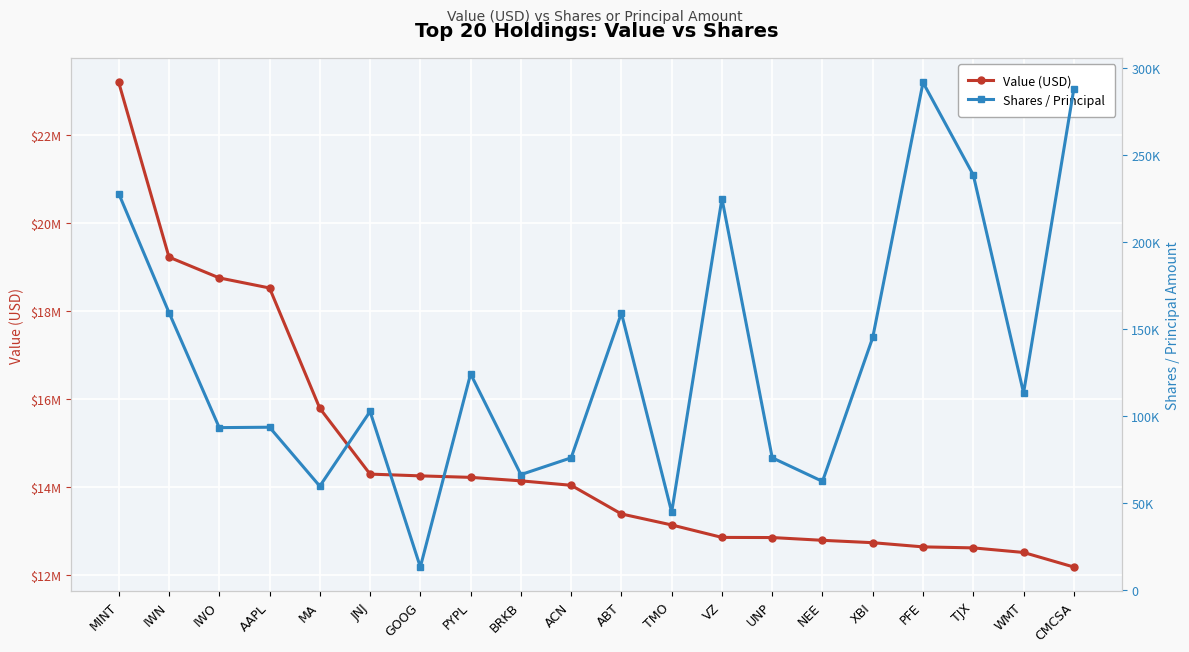

What value does the Shares / Principal series have at MA, to the nearest 100?

59700